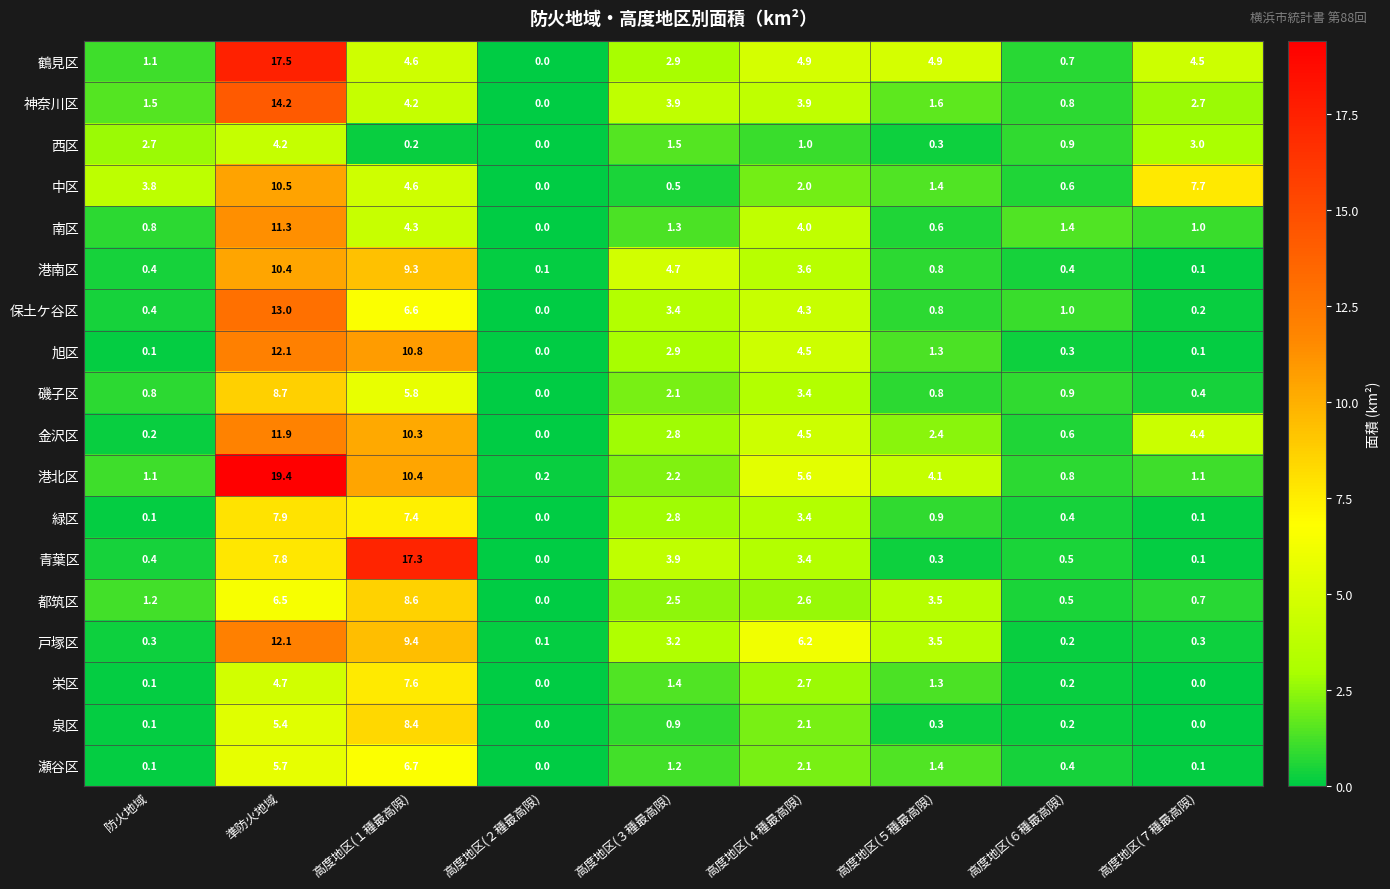

Is the value of 鶴見区 at 高度地区(５種最高限) greater than the value of 緑区 at 準防火地域?

No